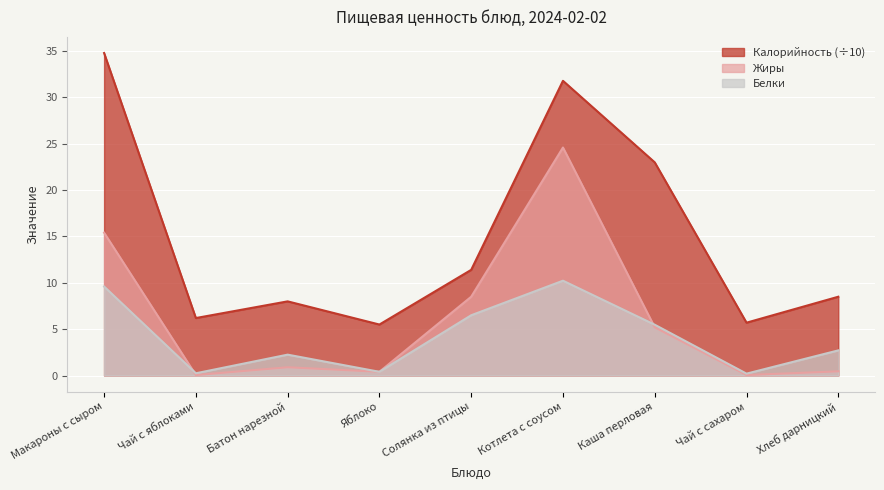

Reading left to right, what are all the values shown in this chart?

Калорийность: 34.8	6.2	8.0	5.5	11.4	31.8	23.0	5.7	8.5
Белки: 9.6	0.2	2.2	0.4	6.5	10.2	5.5	0.2	2.7
Жиры: 15.4	0.1	0.9	0.4	8.5	24.6	5.2	0.1	0.5